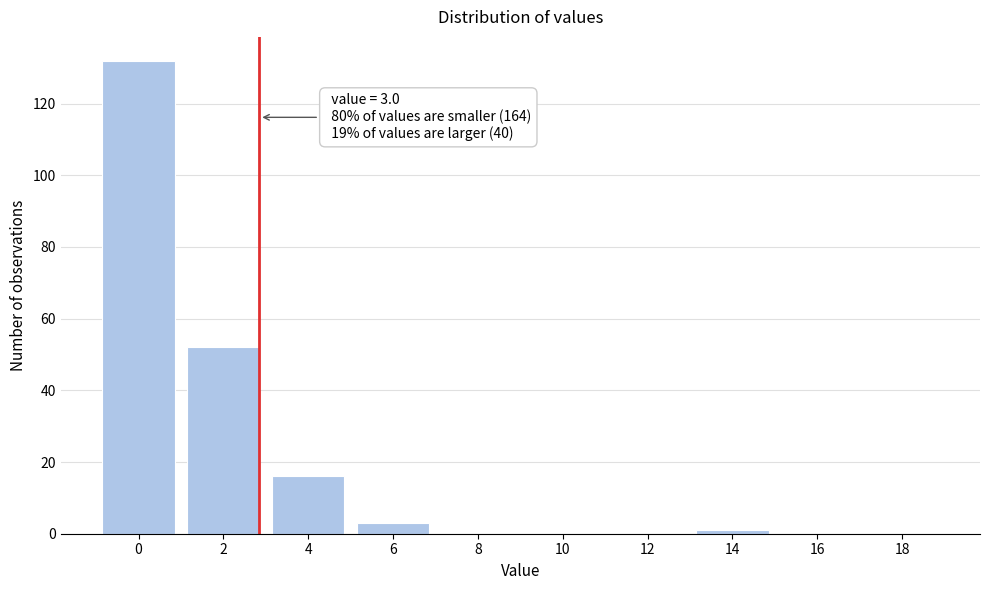

Reading left to right, transcribe all the data shown in this chart.

0=132	2=52	4=16	6=3	8=0	10=0	12=0	14=1	16=0	18=0